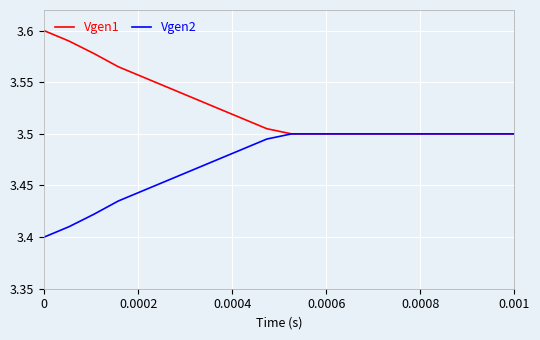

Which series has the largest total across all categories?

Vgen1